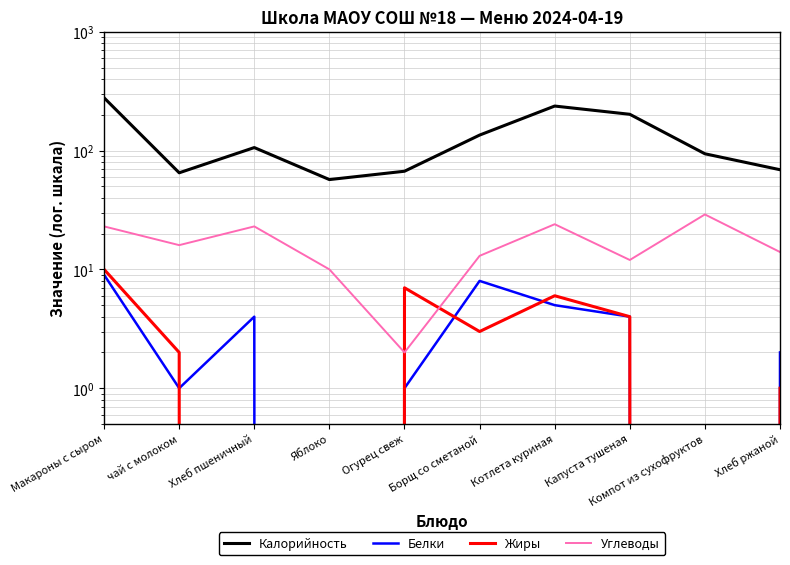

Reading left to right, what are all the values shown in this chart?

Калорийность: 278	65	106	57	67	135	237	202	94	69
Белки: 9	1	4	0	1	8	5	4	0	2
Жиры: 10	2	0	0	7	3	6	4	0	1
Углеводы: 23	16	23	10	2	13	24	12	29	14